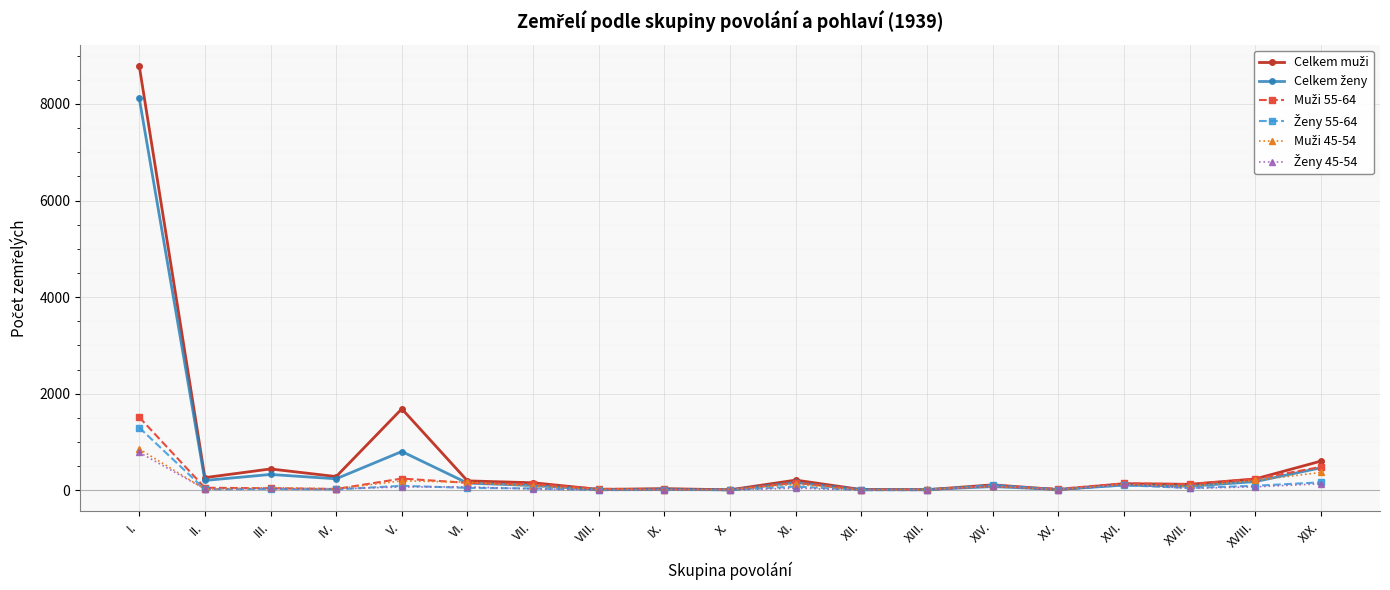

Which label corresponds to the largest value in the chart?

I.